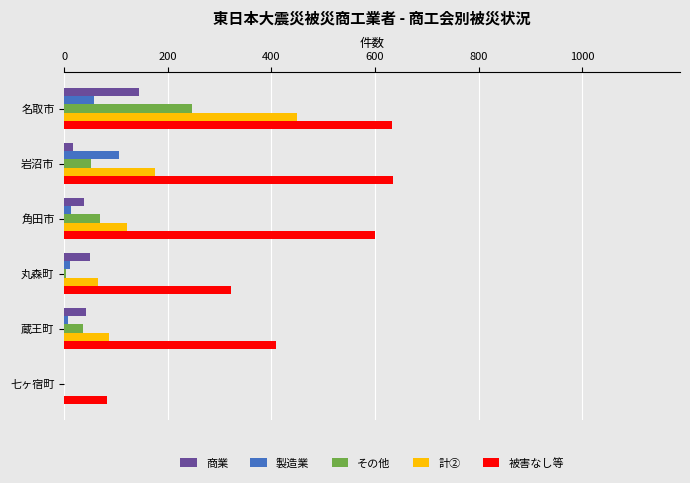

The value of 計② at 蔵王町 is 129. True or false?

False